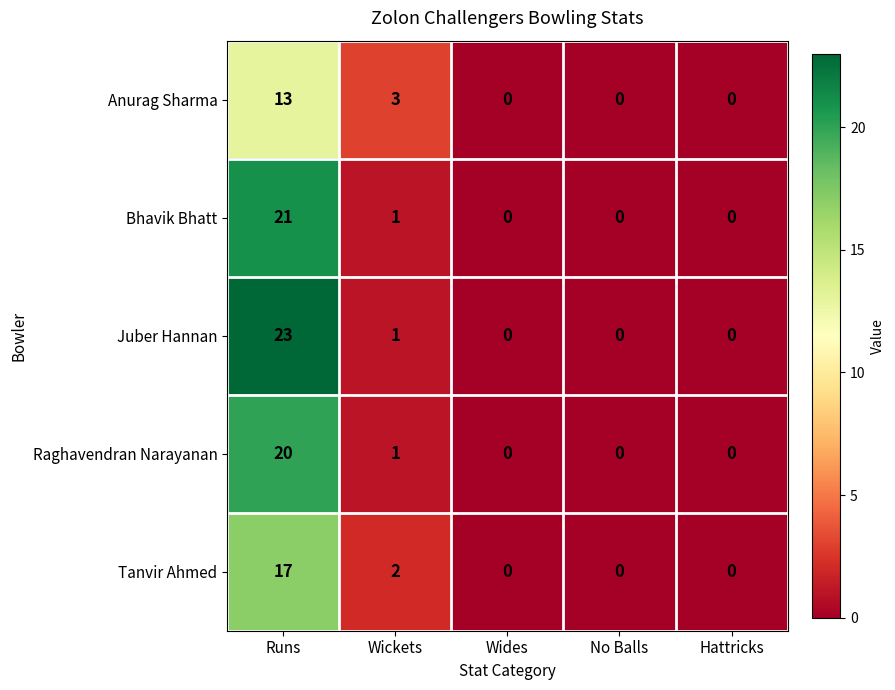

Count the number of categories in the chart.

5